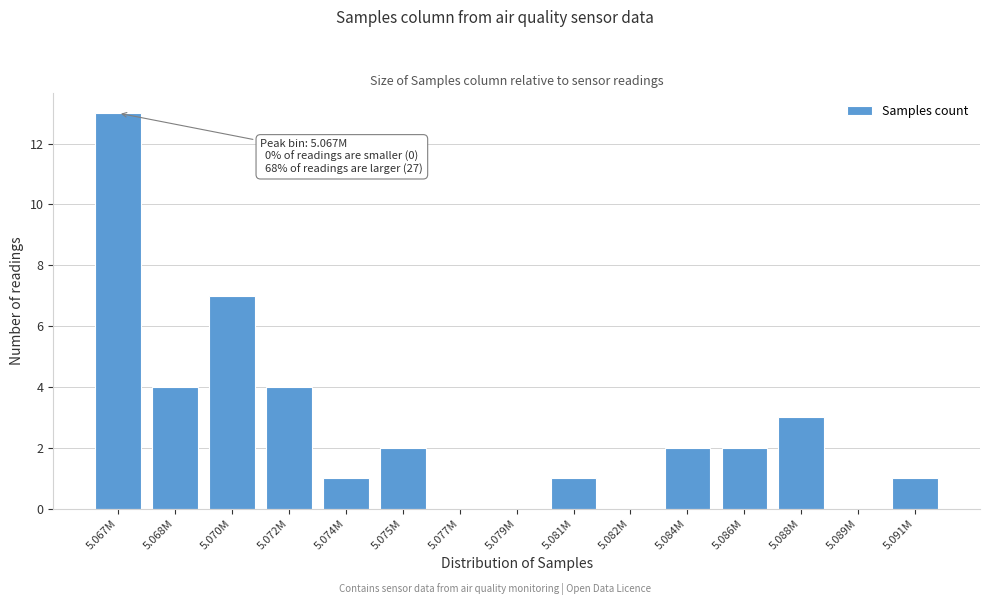

Reading right to left, extract all data points from this chart.

5.091M=1	5.089M=0	5.088M=3	5.086M=2	5.084M=2	5.082M=0	5.081M=1	5.079M=0	5.077M=0	5.075M=2	5.074M=1	5.072M=4	5.070M=7	5.068M=4	5.067M=13